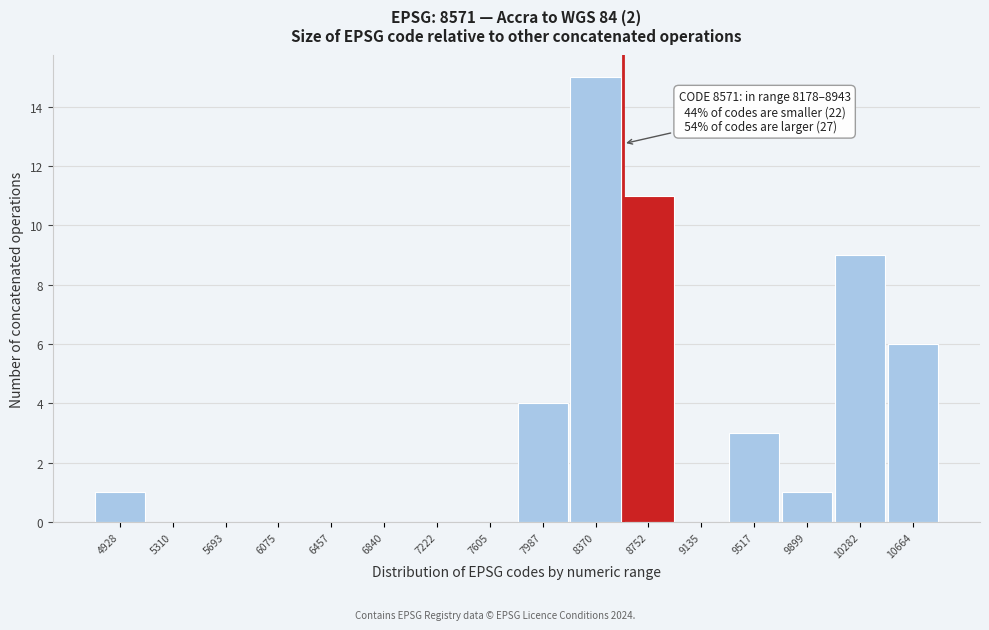

Over which range of the x-axis is the bar tallest?

8200 to 8550